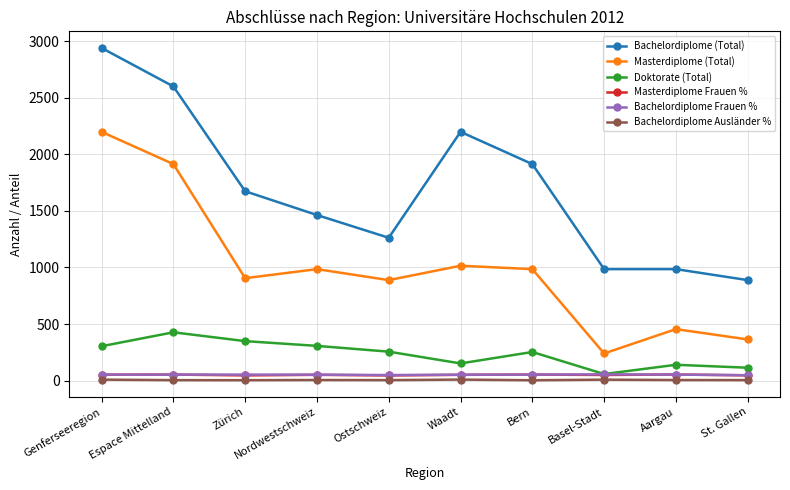

How many data points does each series have?

10